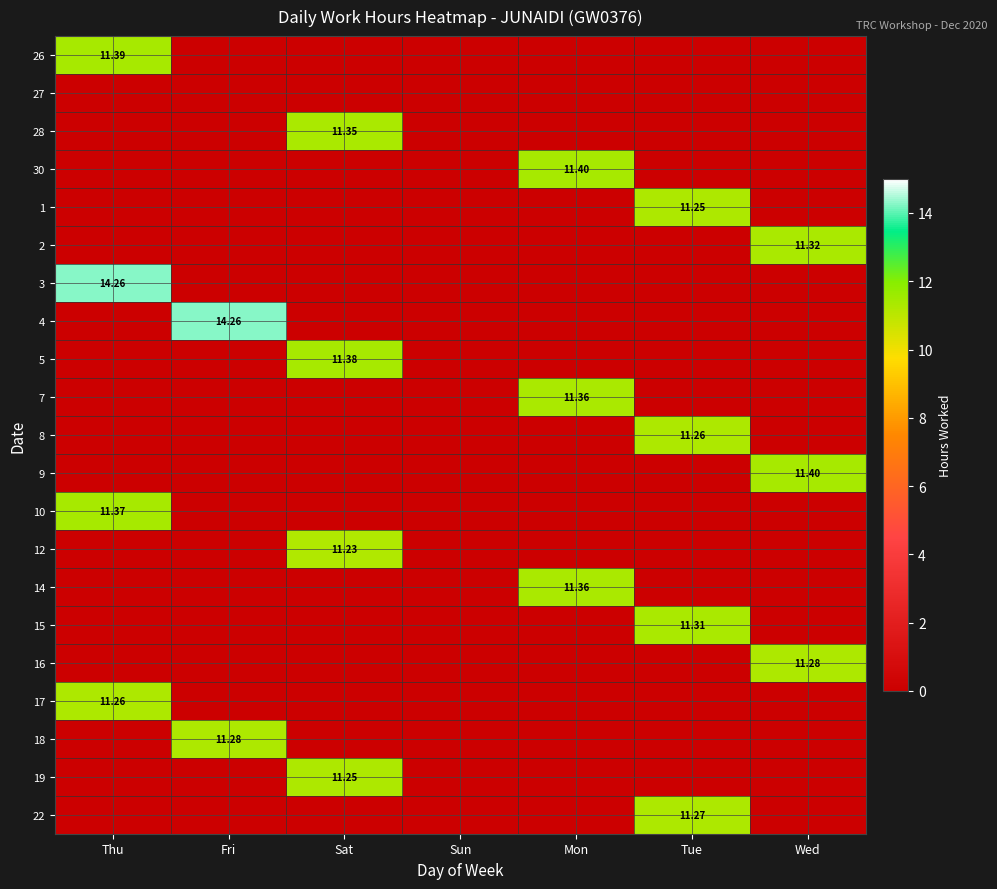

What is the greatest value displayed?

14.3